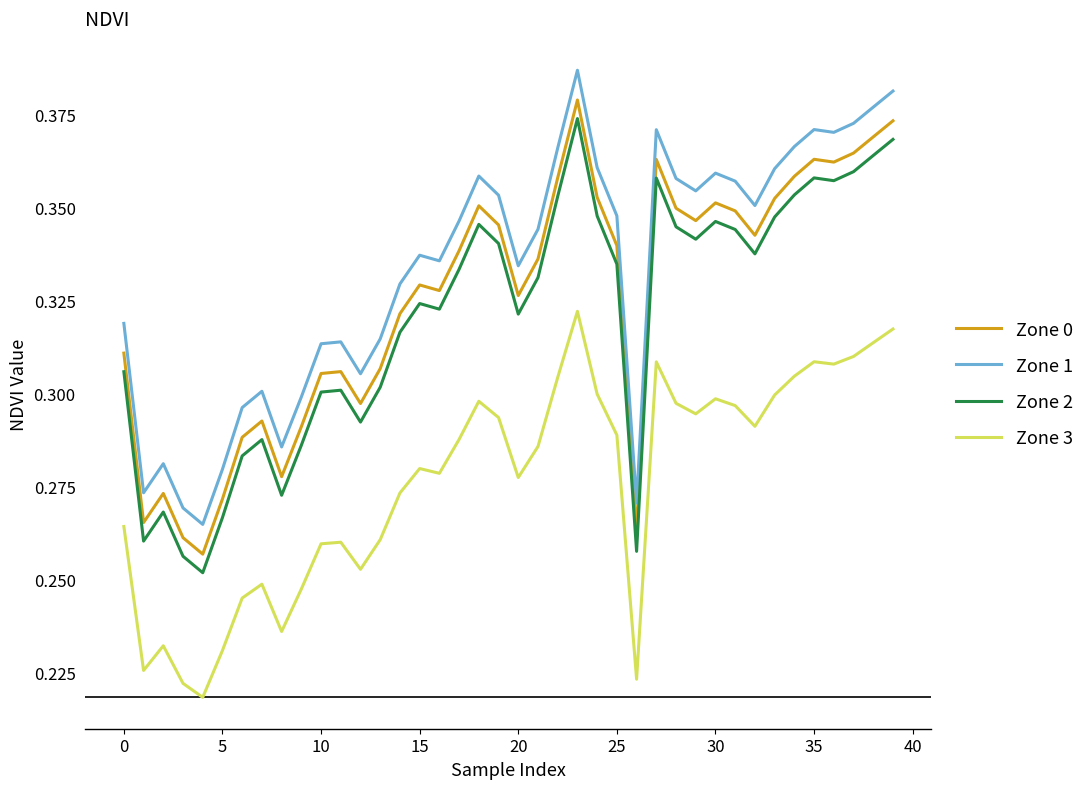

True or false: Zone 2 and Zone 1 cross at least once.

False